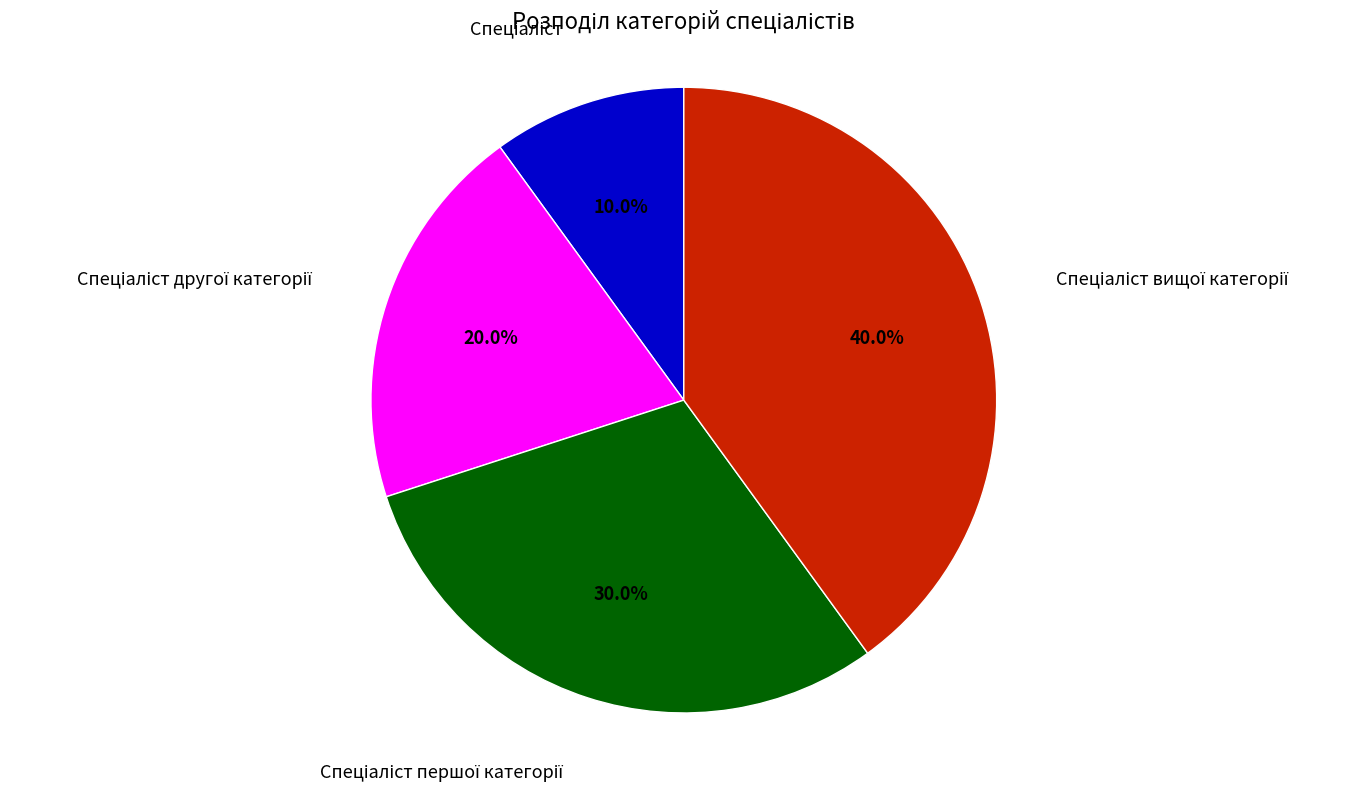

Is there a majority slice in this chart?

No